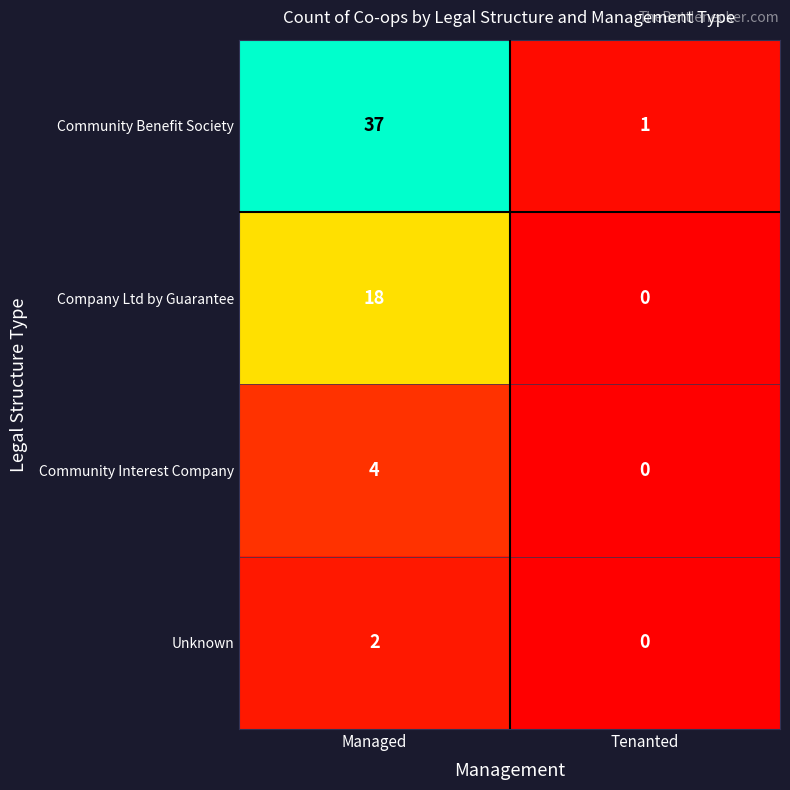

What is the difference between the highest and lowest values at Tenanted?

1